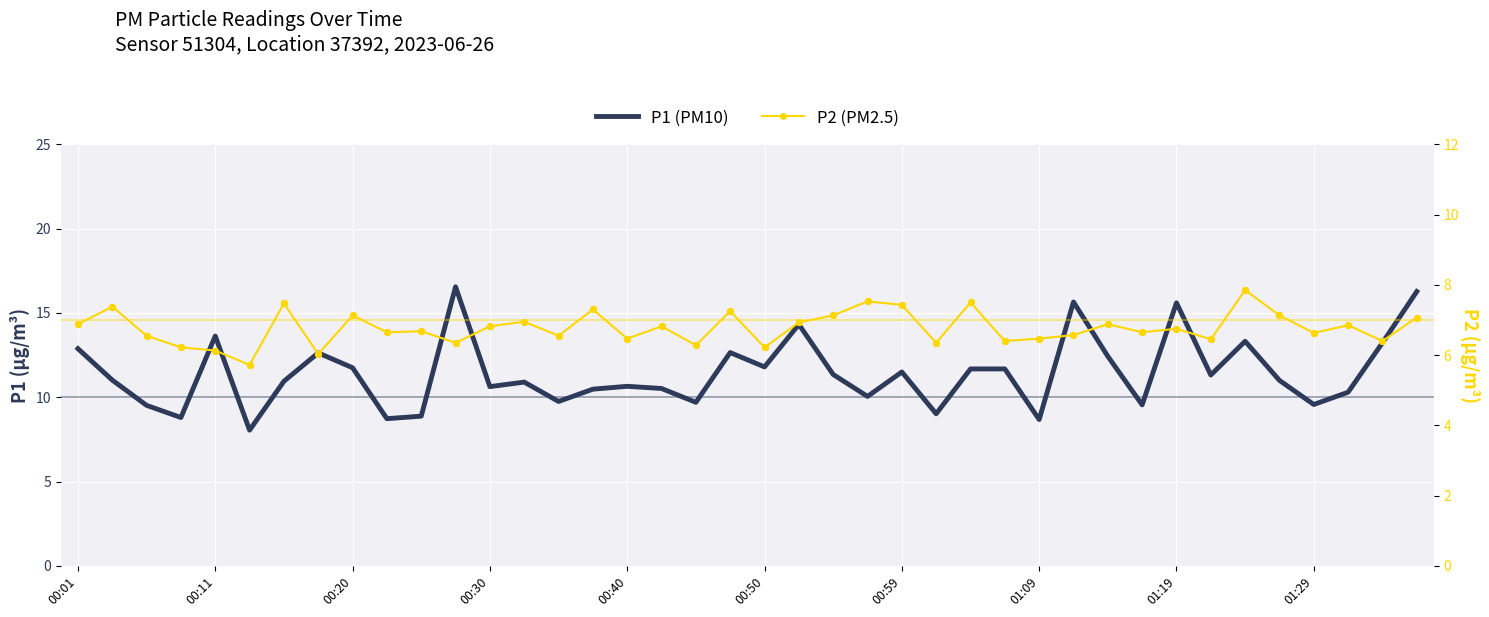

What is the total value across all series at 33?

17.8